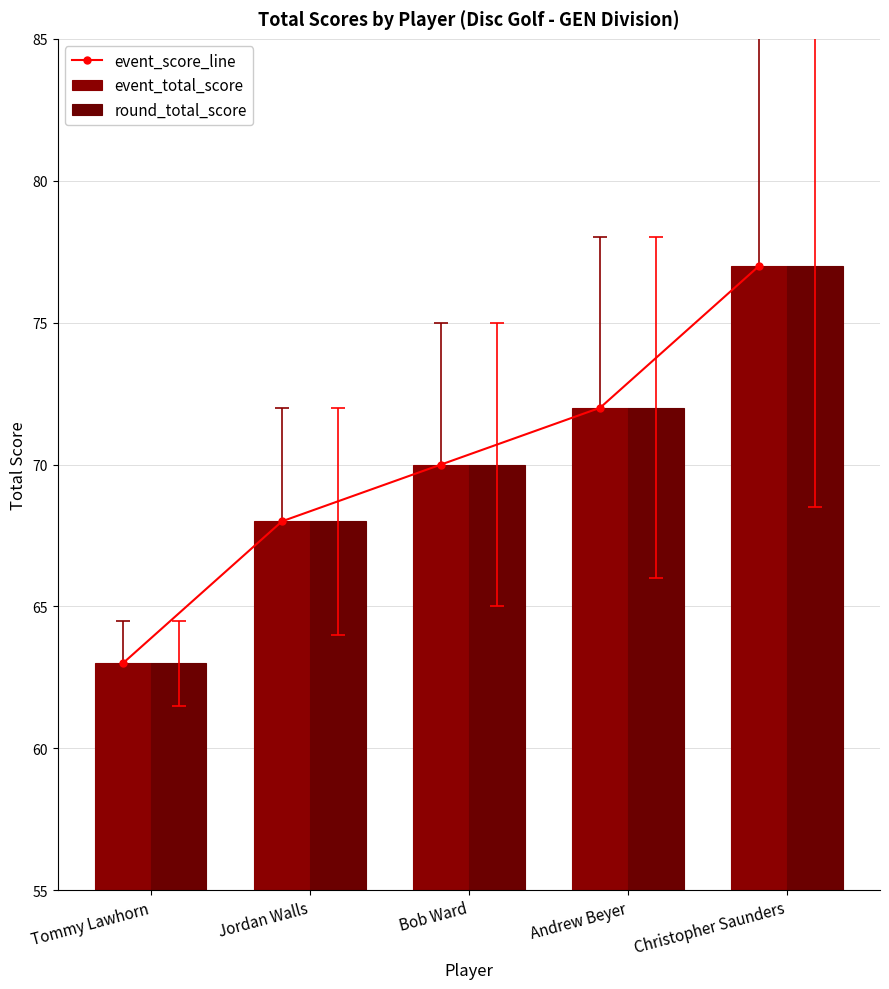

Rank the series at Tommy Lawhorn from highest to lowest value.

event_score_line, event_total_score, round_total_score